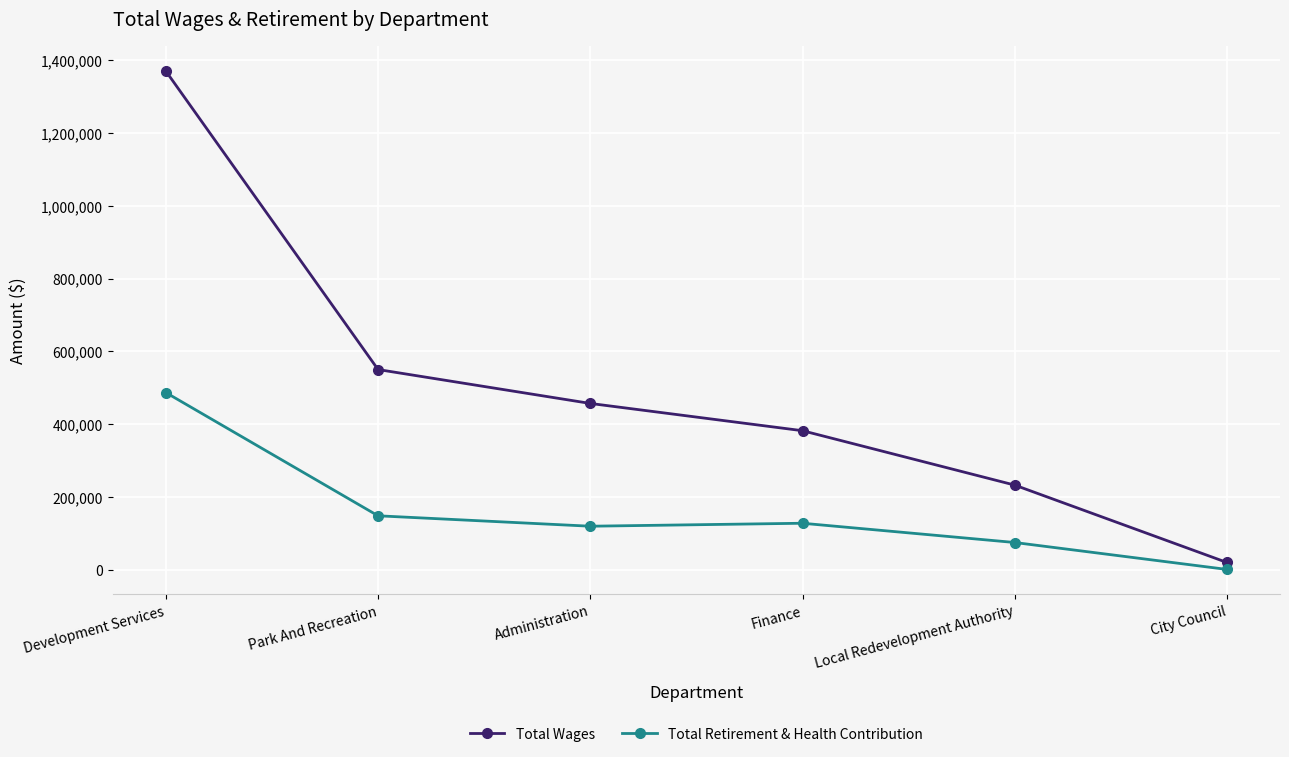

True or false: Total Wages has a value of 52505 at Local Redevelopment Authority.

False